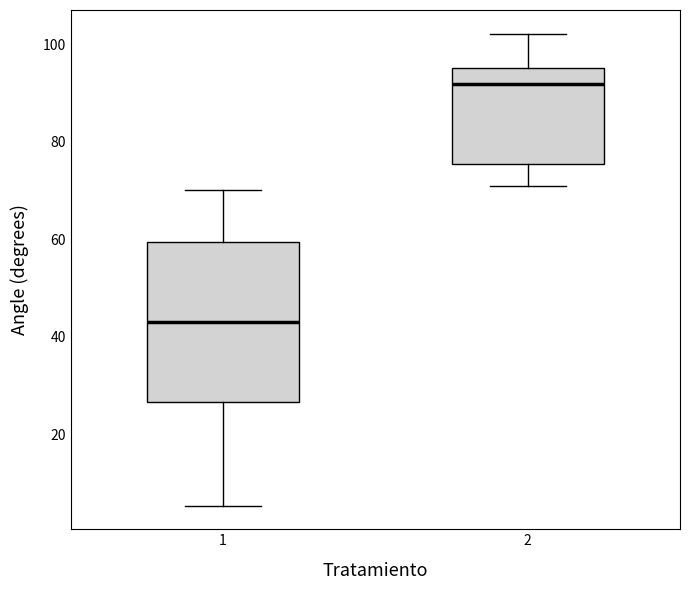

Comparing the boxes themselves (not the whiskers), which one is the tallest?

1